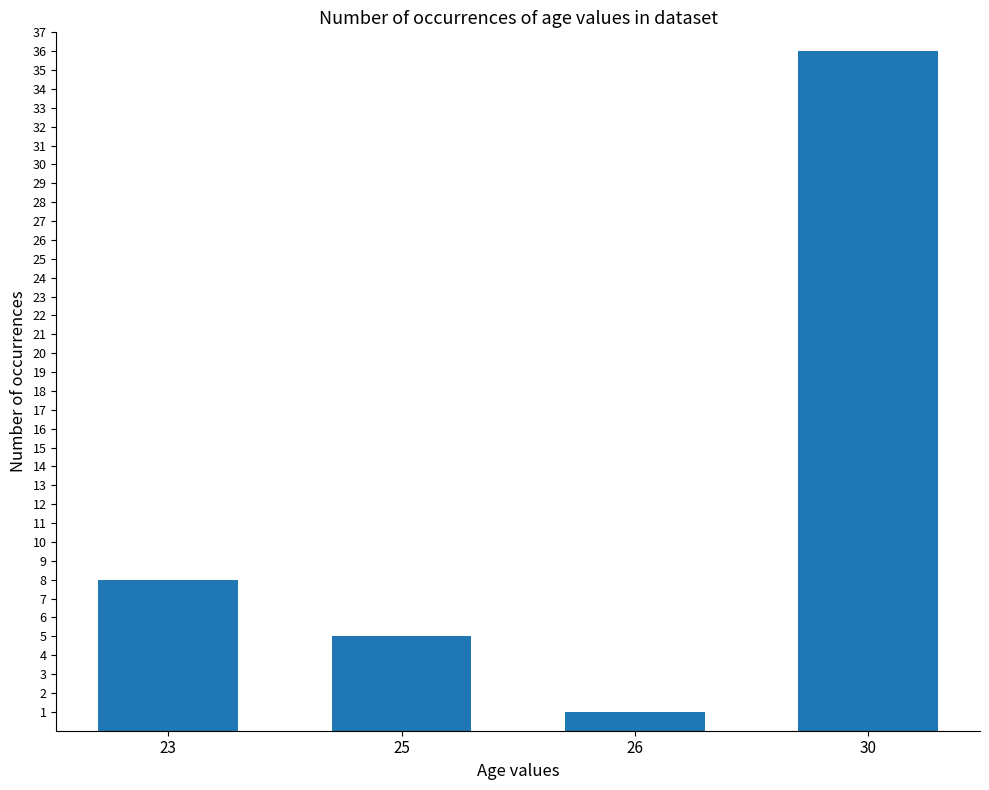

What is the minimum value shown in the chart?

1